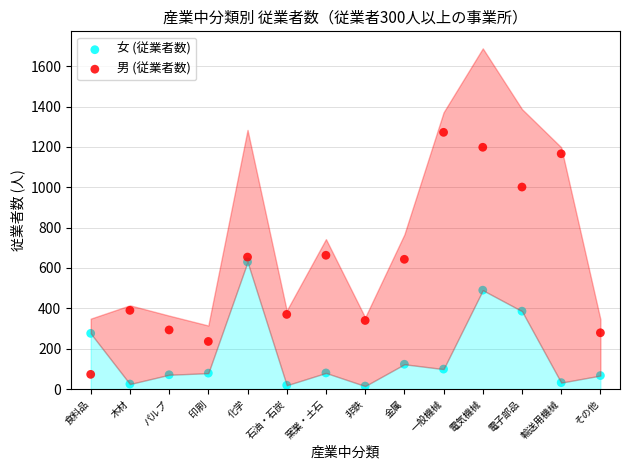

Which series contains the lowest Y value?

女 (従業者数)